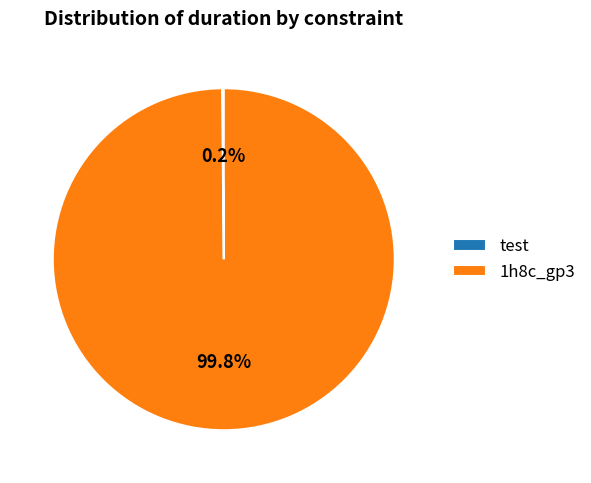

Does 1h8c_gp3 represent more than half of the total?

Yes